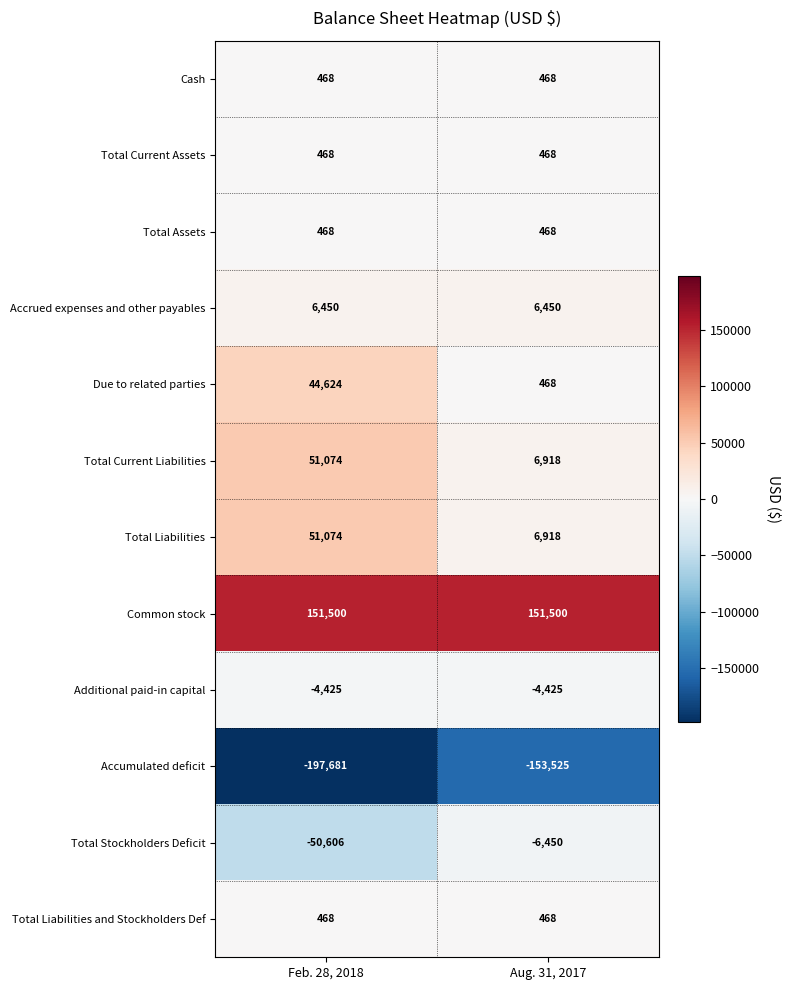

Reading left to right, transcribe all the data shown in this chart.

Cash: Feb. 28, 2018=468	Aug. 31, 2017=468
Total Current Assets: Feb. 28, 2018=468	Aug. 31, 2017=468
Total Assets: Feb. 28, 2018=468	Aug. 31, 2017=468
Accrued expenses and other payables: Feb. 28, 2018=6450	Aug. 31, 2017=6450
Due to related parties: Feb. 28, 2018=44624	Aug. 31, 2017=468
Total Current Liabilities: Feb. 28, 2018=51074	Aug. 31, 2017=6918
Total Liabilities: Feb. 28, 2018=51074	Aug. 31, 2017=6918
Common stock: Feb. 28, 2018=151500	Aug. 31, 2017=151500
Additional paid-in capital: Feb. 28, 2018=-4425	Aug. 31, 2017=-4425
Accumulated deficit: Feb. 28, 2018=-197681	Aug. 31, 2017=-153525
Total Stockholders Deficit: Feb. 28, 2018=-50606	Aug. 31, 2017=-6450
Total Liabilities and Stockholders Def: Feb. 28, 2018=468	Aug. 31, 2017=468